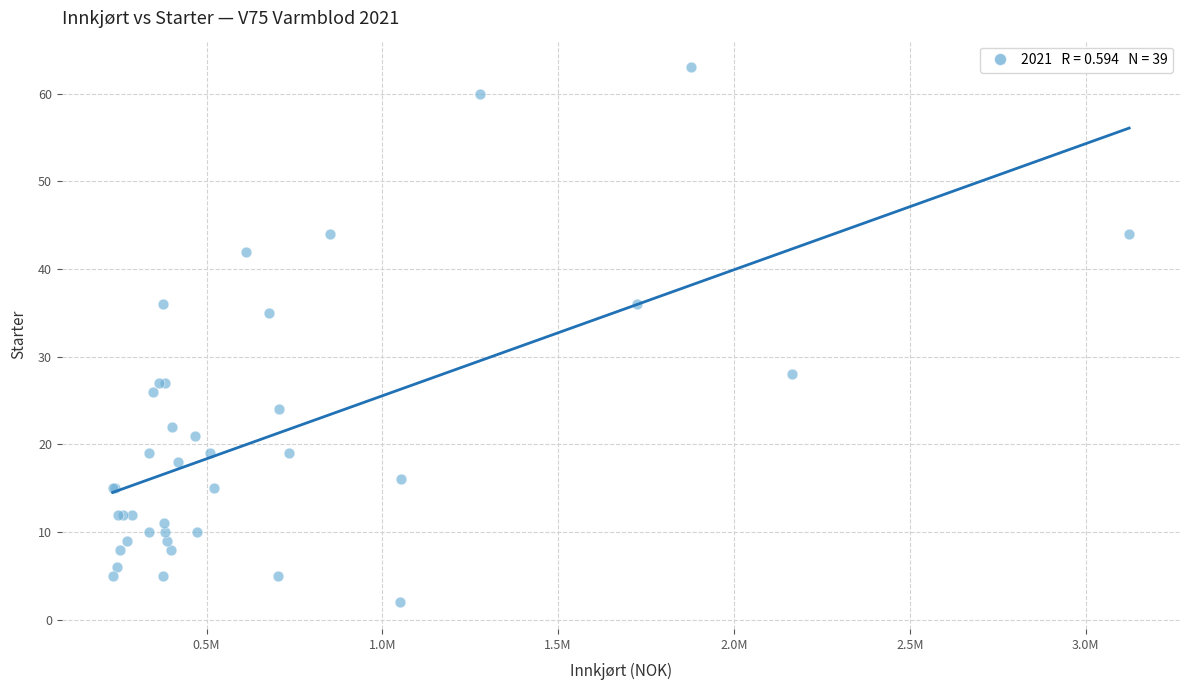

What Y value in the scatter plot is closest to 32?

35